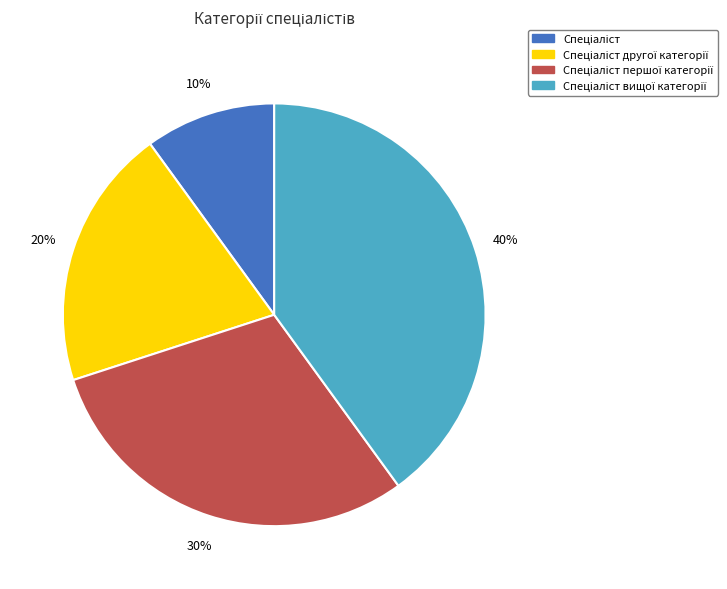

To the nearest percent, what is the difference between the largest and smallest slice percentages?

30%